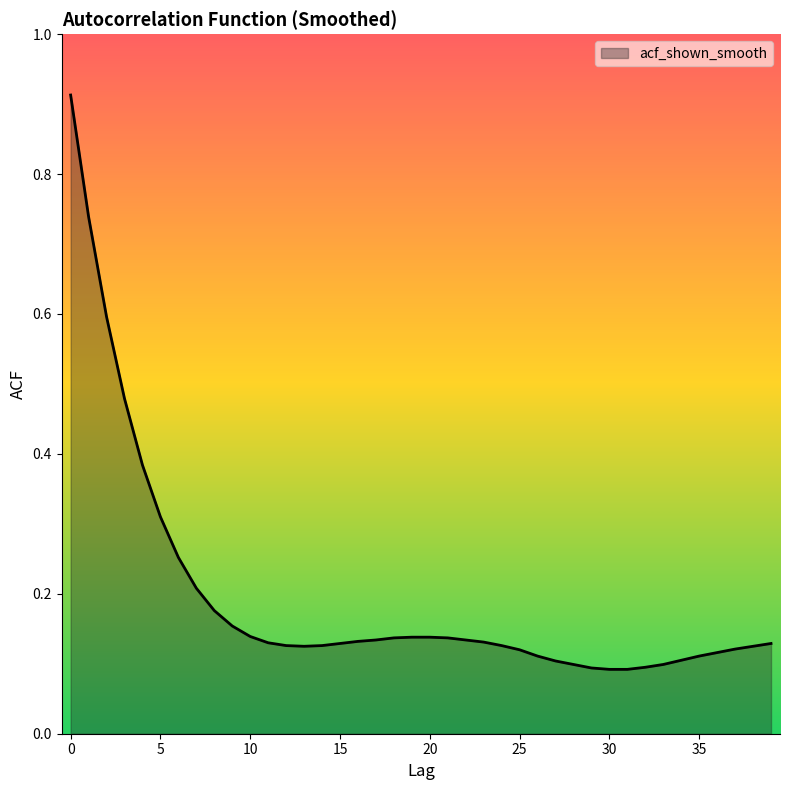

What is the difference between the maximum and minimum values?

0.8